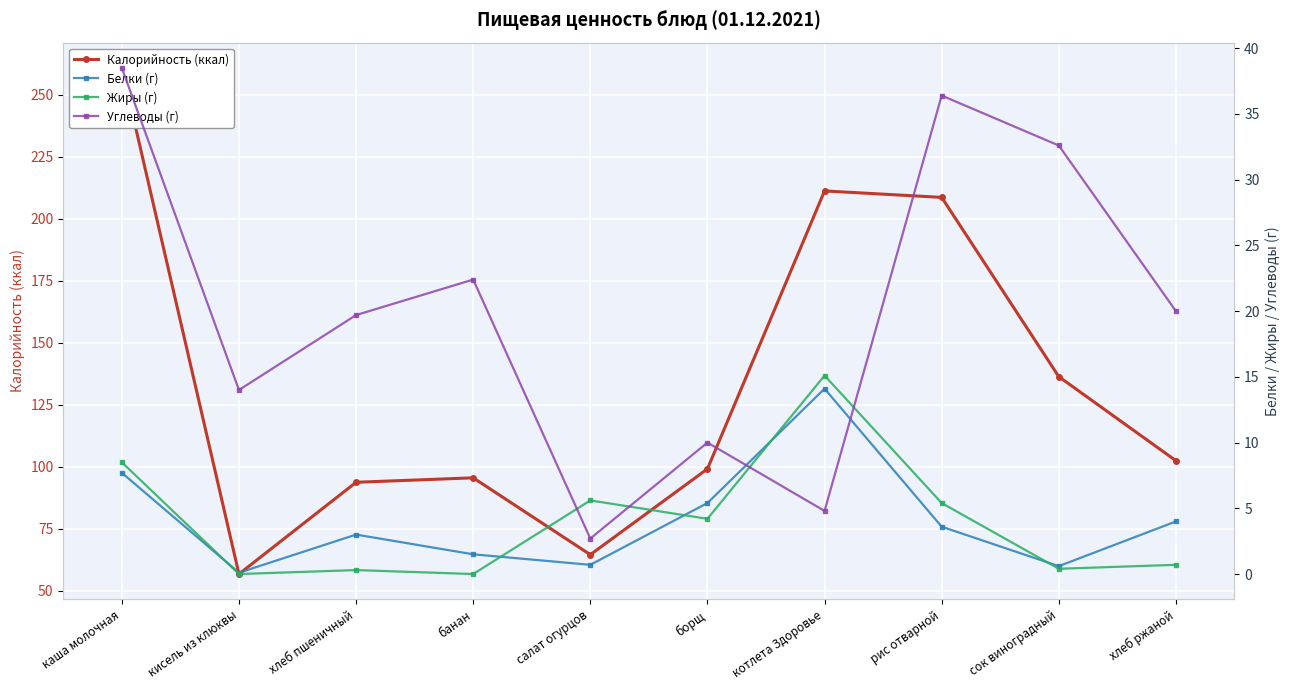

True or false: Калорийность (ккал) and Белки (г) intersect in this chart.

False